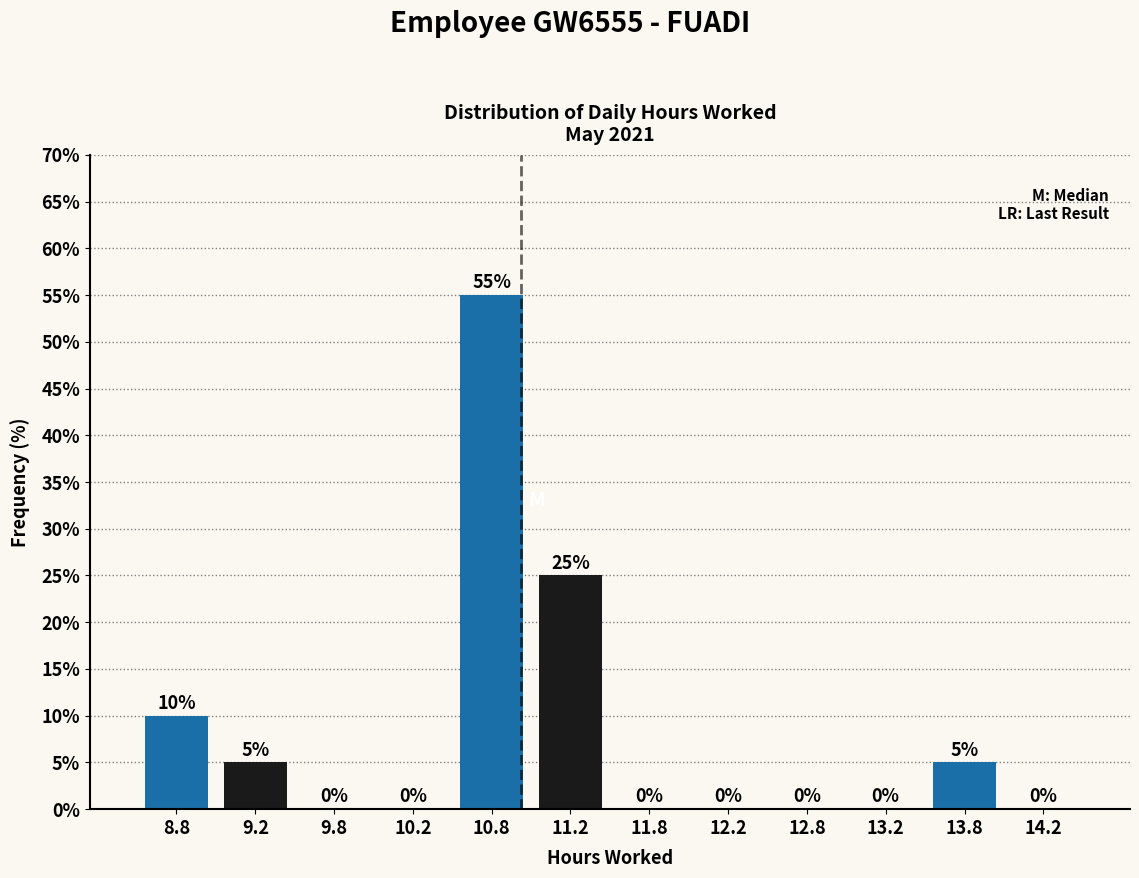

How tall is the bar that spans 11.0 to 11.5 on the x-axis?

25